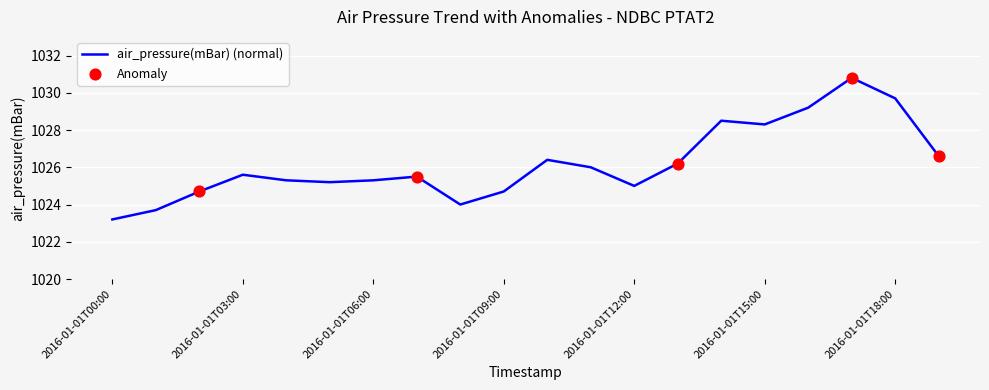

What is the difference between the maximum and minimum values?

7.6